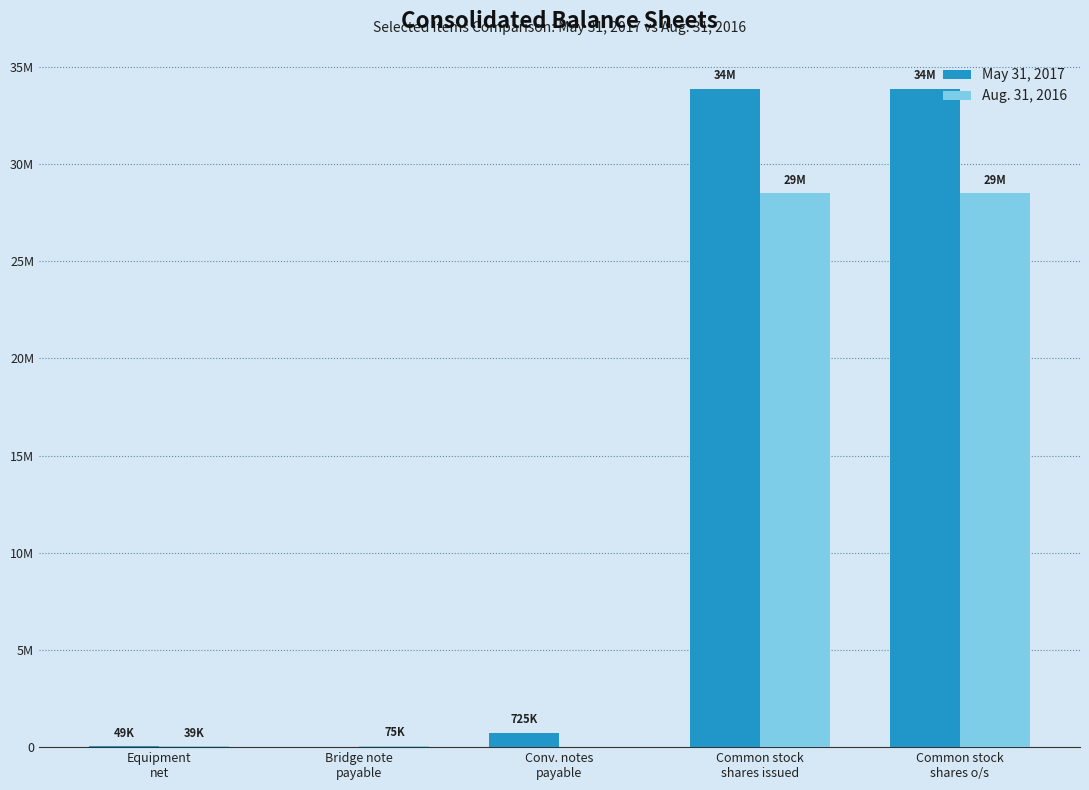

What position from the right is Common stock
shares issued?

2